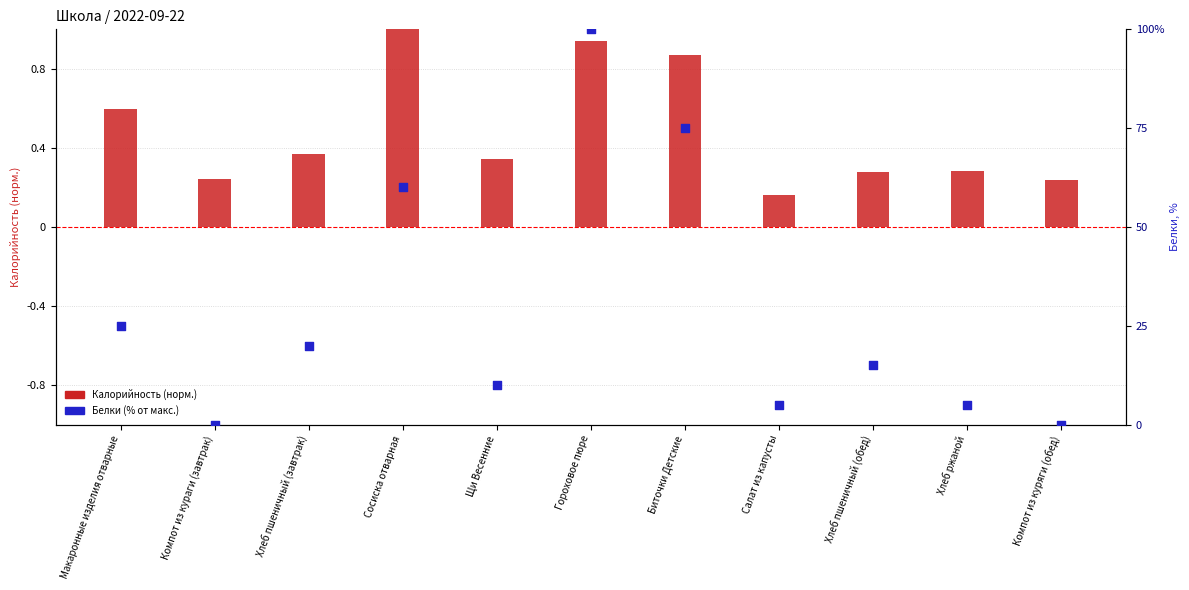

Which series reaches the minimum Y coordinate?

Белки (% от макс.)